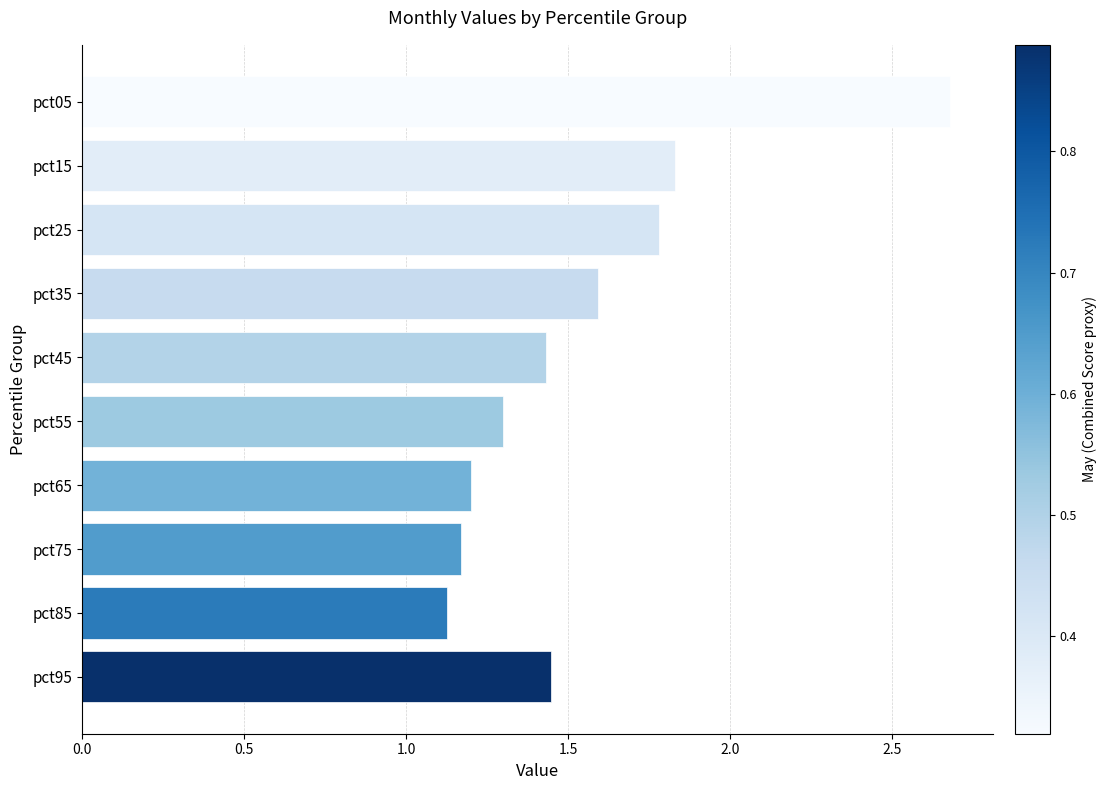

What is the difference between the maximum and minimum values?

1.6